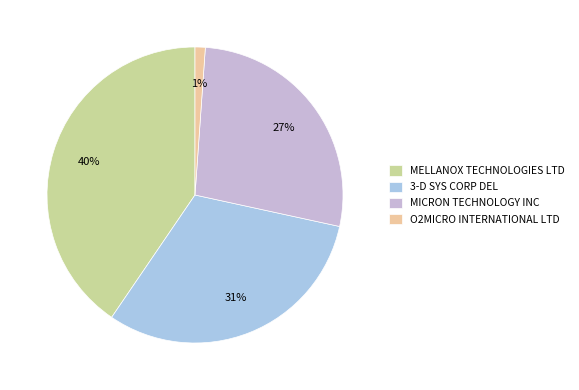

Which category has the smallest portion of the pie?

O2MICRO INTERNATIONAL LTD